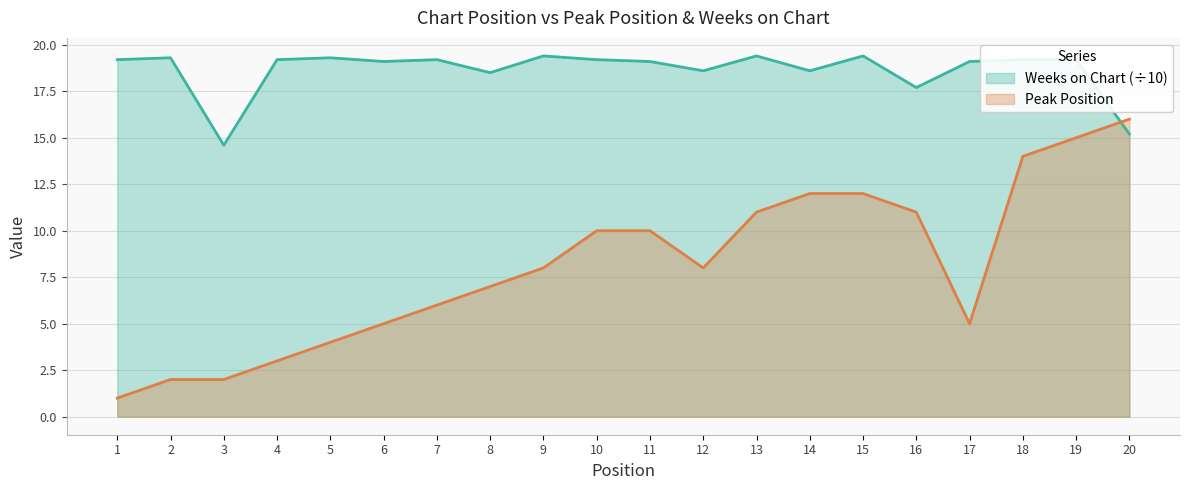

Is the value of Peak Position at 1 greater than the value of Weeks on Chart at 6?

No